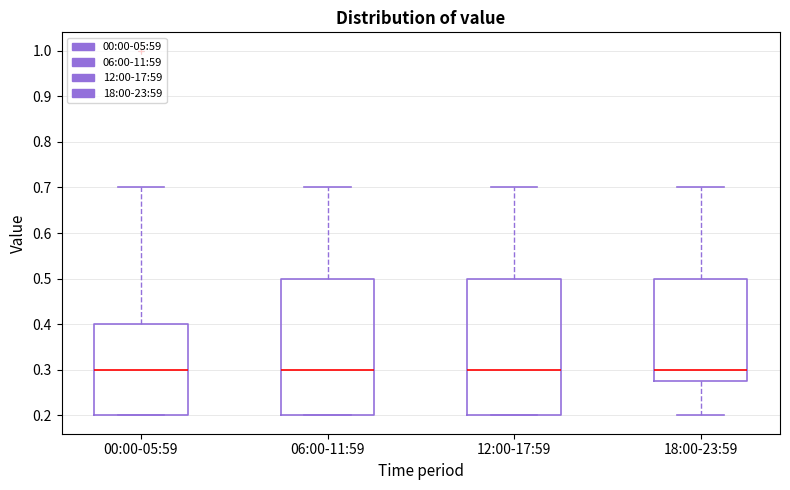

Where is the lower edge of the box for 18:00-23:59 on the y-axis? The values are not printed on the chart, so give them approximately, as read against the axis.

0.28